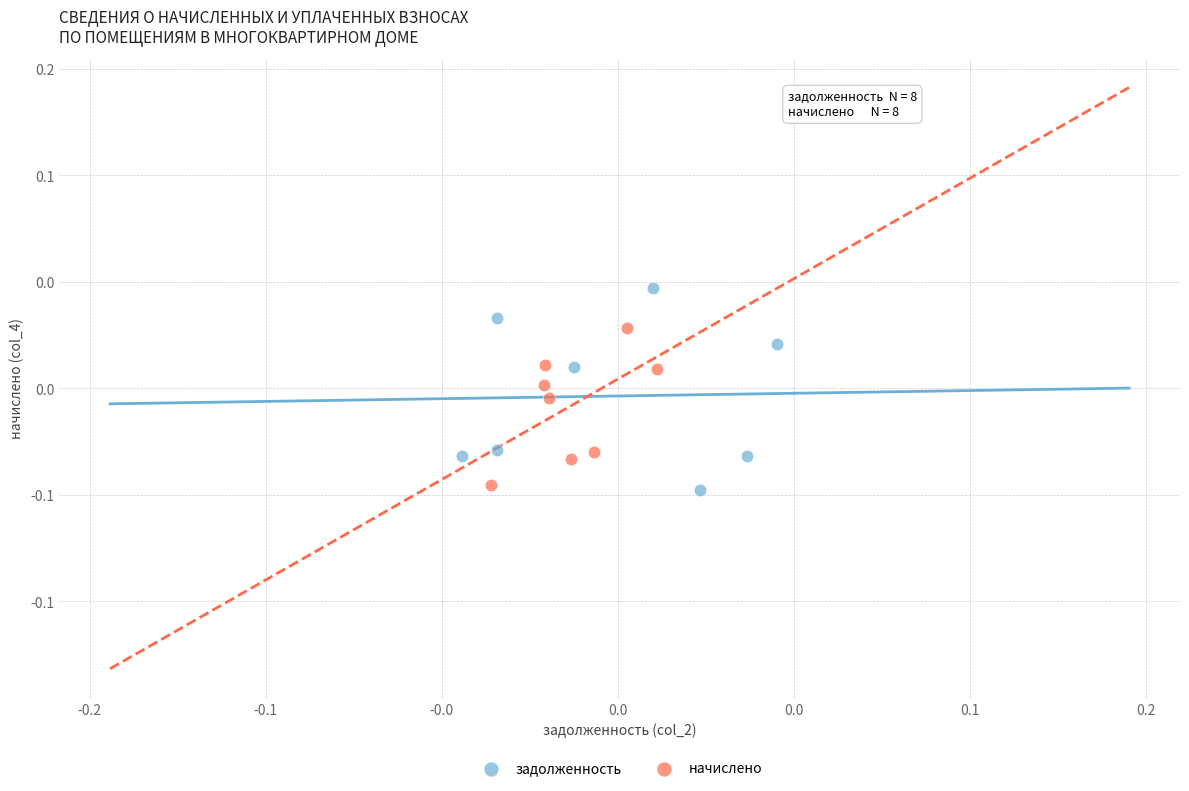

What are all the series names shown in the legend?

задолженность, начислено